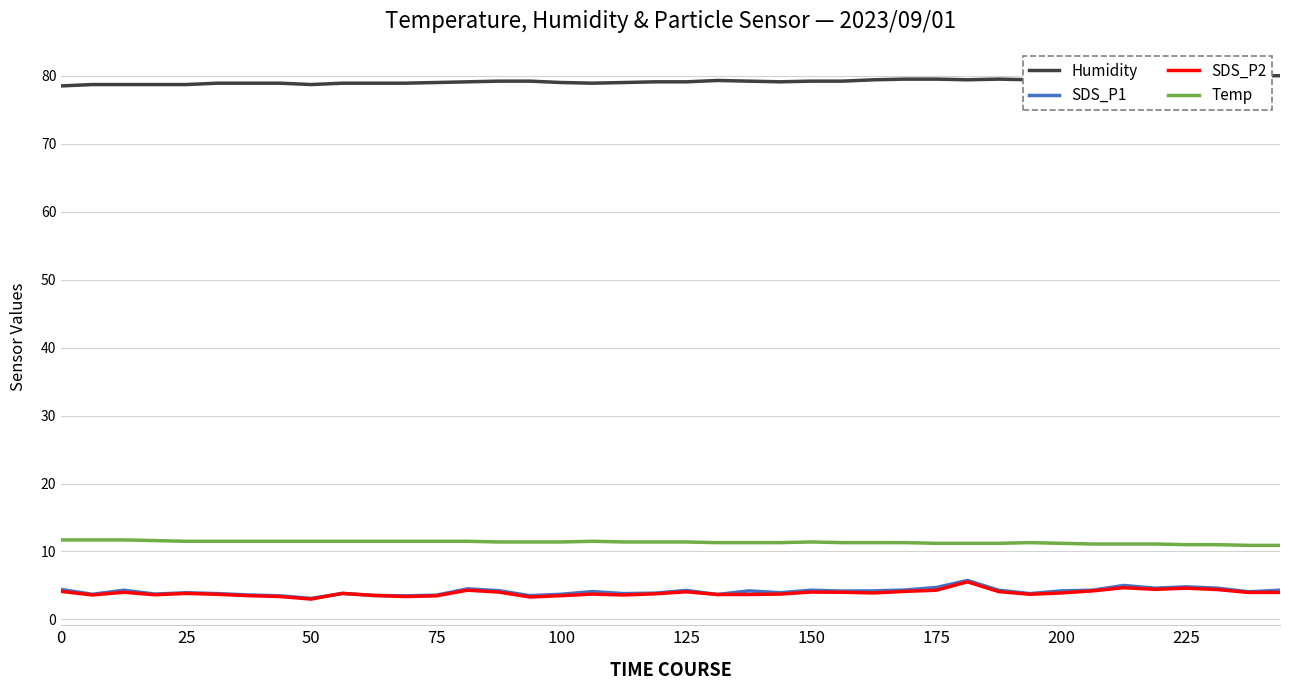

True or false: SDS_P2 has more than 1 interior local peaks.

True